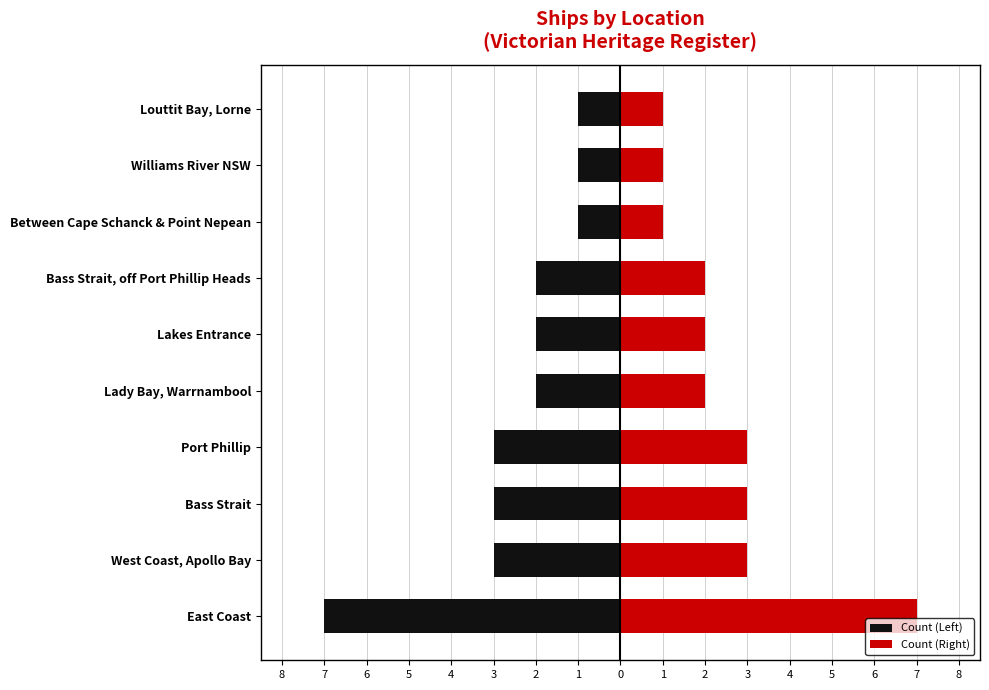

Which series has the widest spread of values?

Count (Left)